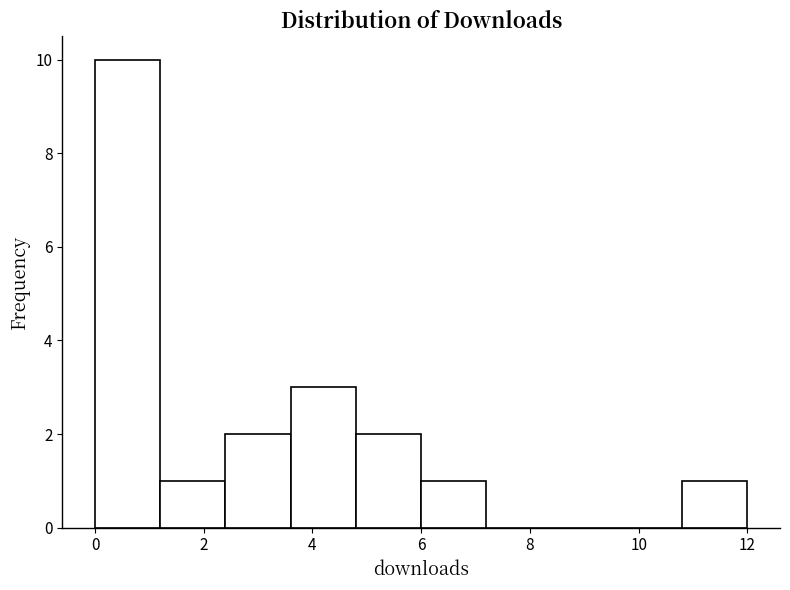

Reading left to right, list every bar in this chart as the range it spans on the x-axis followed by its height. The values are not printed on the chart, so give them approximately, as read against the axis.

0.0 to 1.2: 10
1.2 to 2.4: 1
2.4 to 3.6: 2
3.6 to 4.8: 3
4.8 to 6.0: 2
6.0 to 7.2: 1
7.2 to 8.4: 0
8.4 to 9.6: 0
9.6 to 10.8: 0
10.8 to 12.0: 1